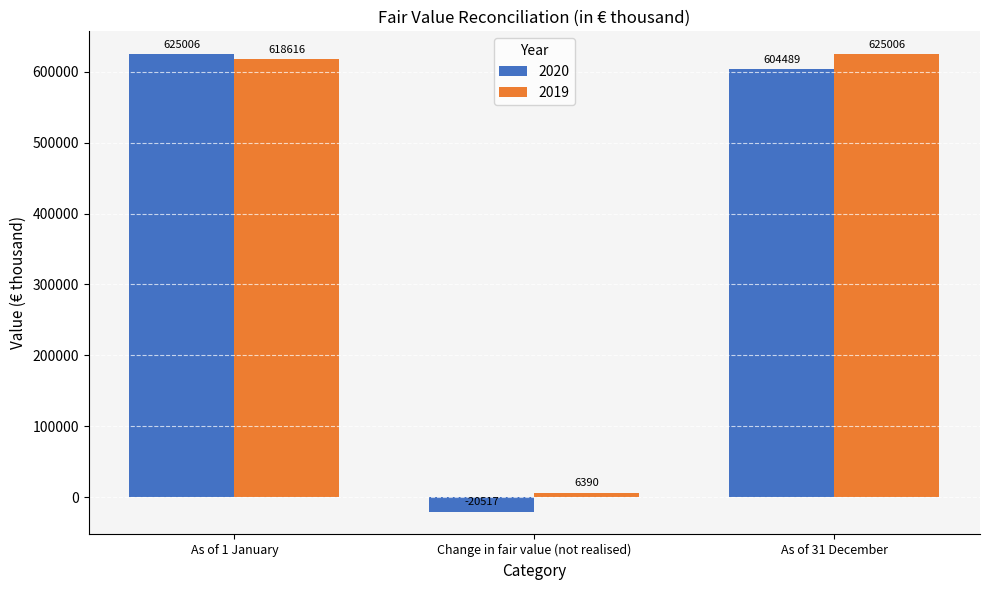

What is the label of the 2nd bar from the left?

Change in fair value (not realised)